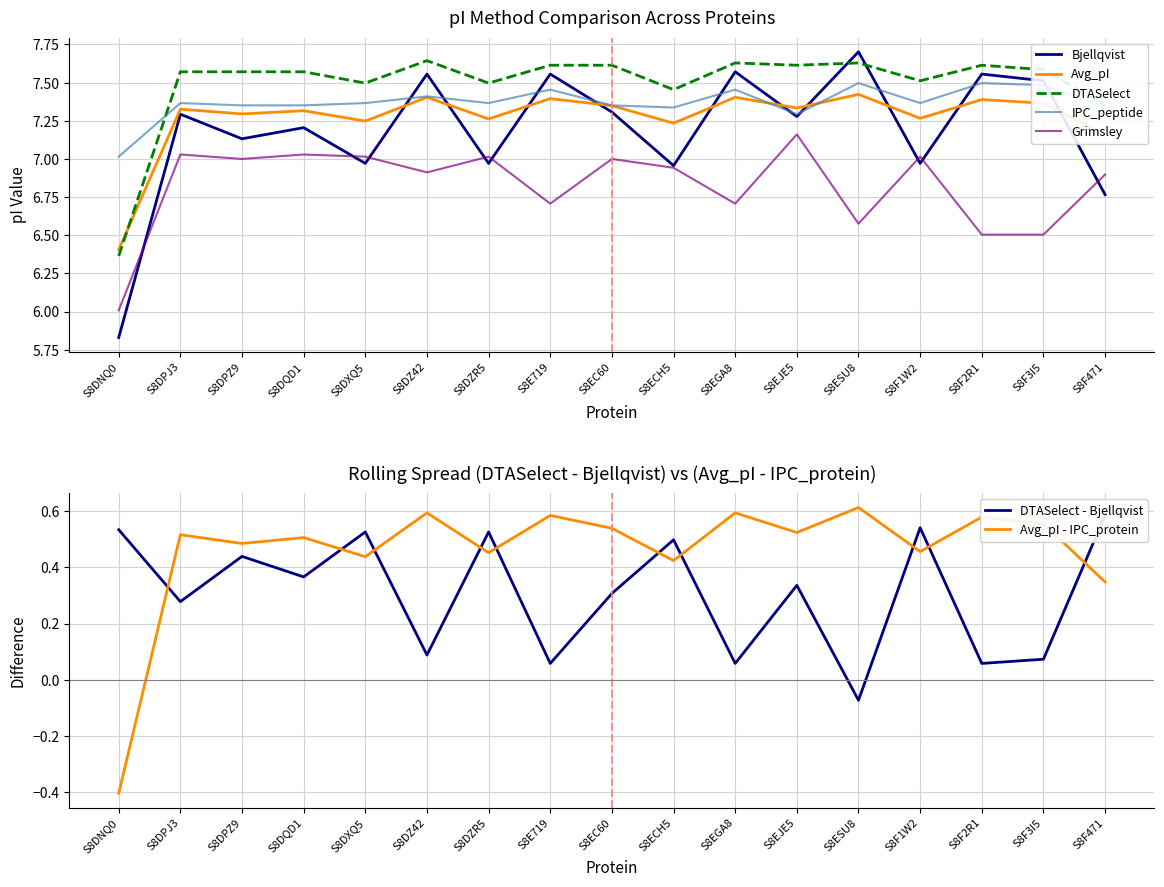

True or false: DTASelect and Grimsley intersect in this chart.

False